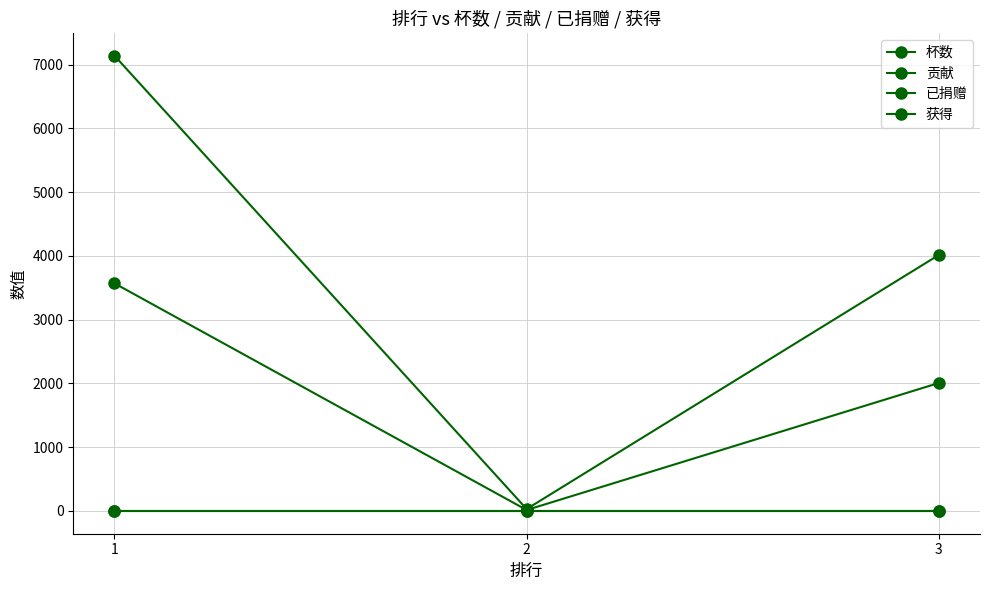

Reading left to right, transcribe all the data shown in this chart.

杯数: 7141	30	4015
贡献: 3570	15	2007
已捐赠: 0	0	0
获得: 0	0	0